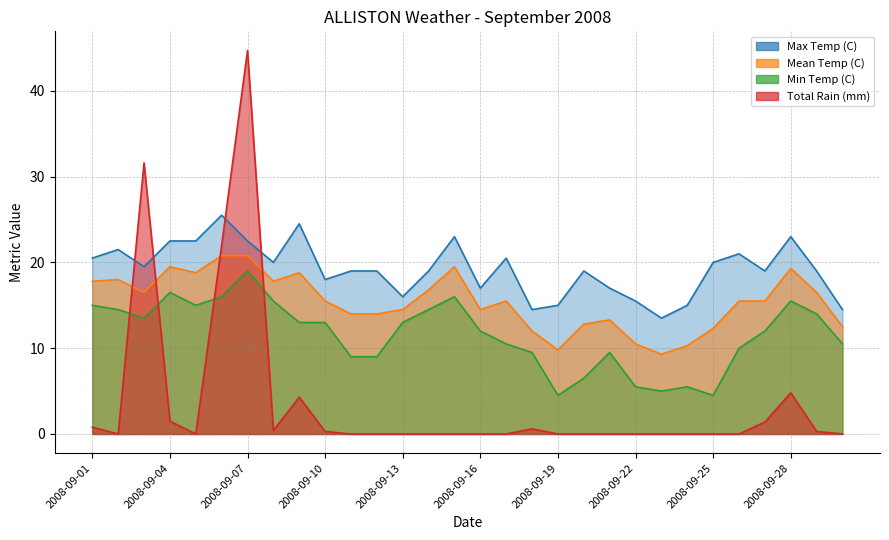

What is the difference between the Max Temp (C) values at 2008-09-10 and 2008-09-27?

1.0